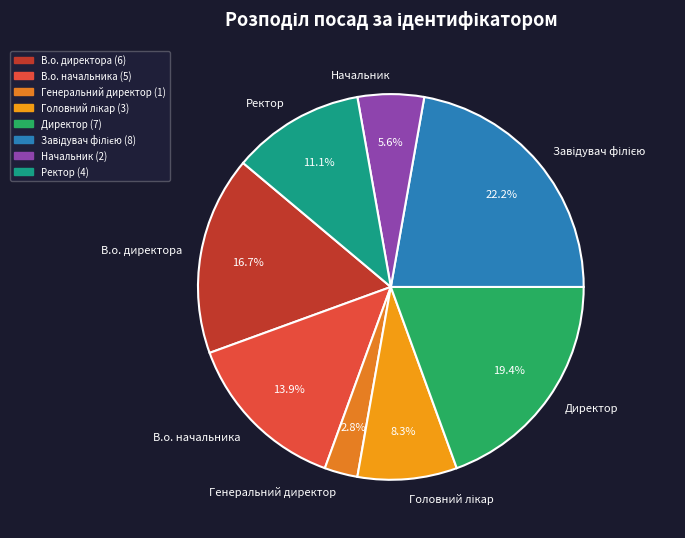

Which slice is the smallest?

Генеральний директор